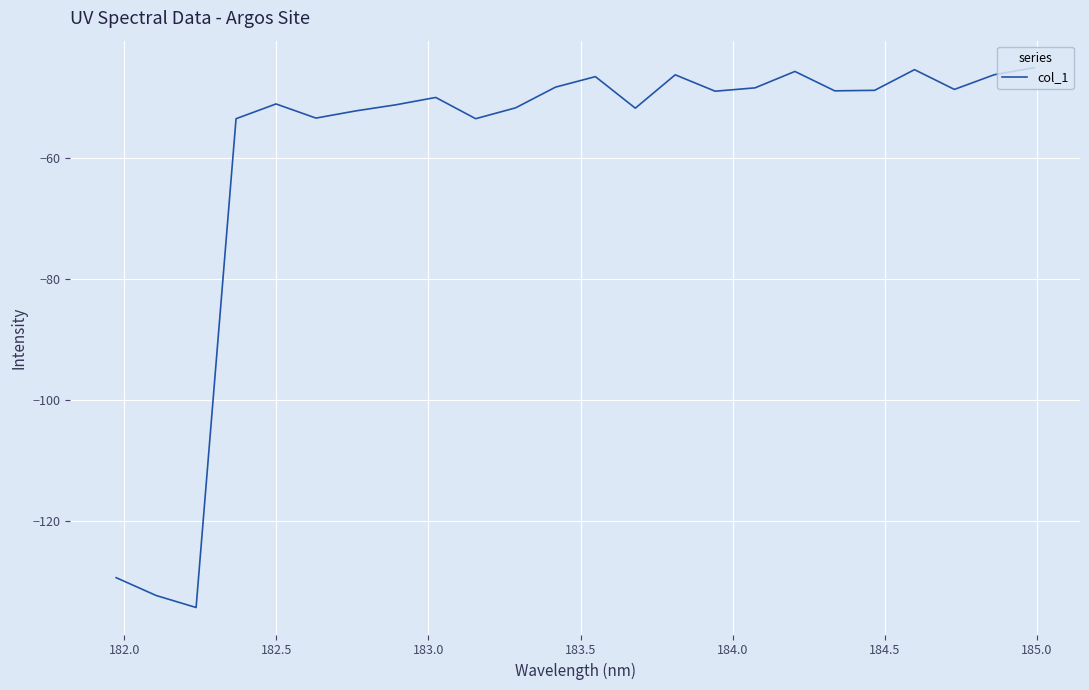

What is the maximum value shown in the chart?

-45.0